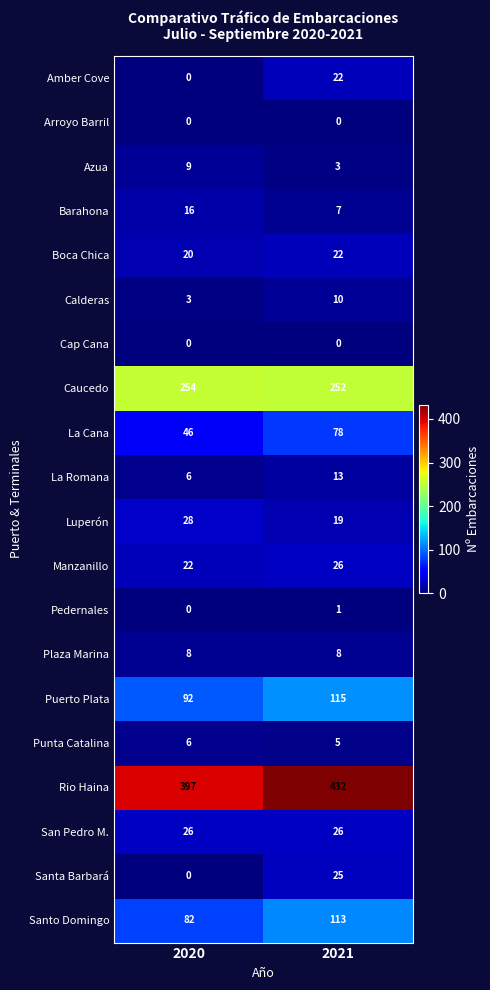

What is the difference between the highest and lowest values at 2020?

397